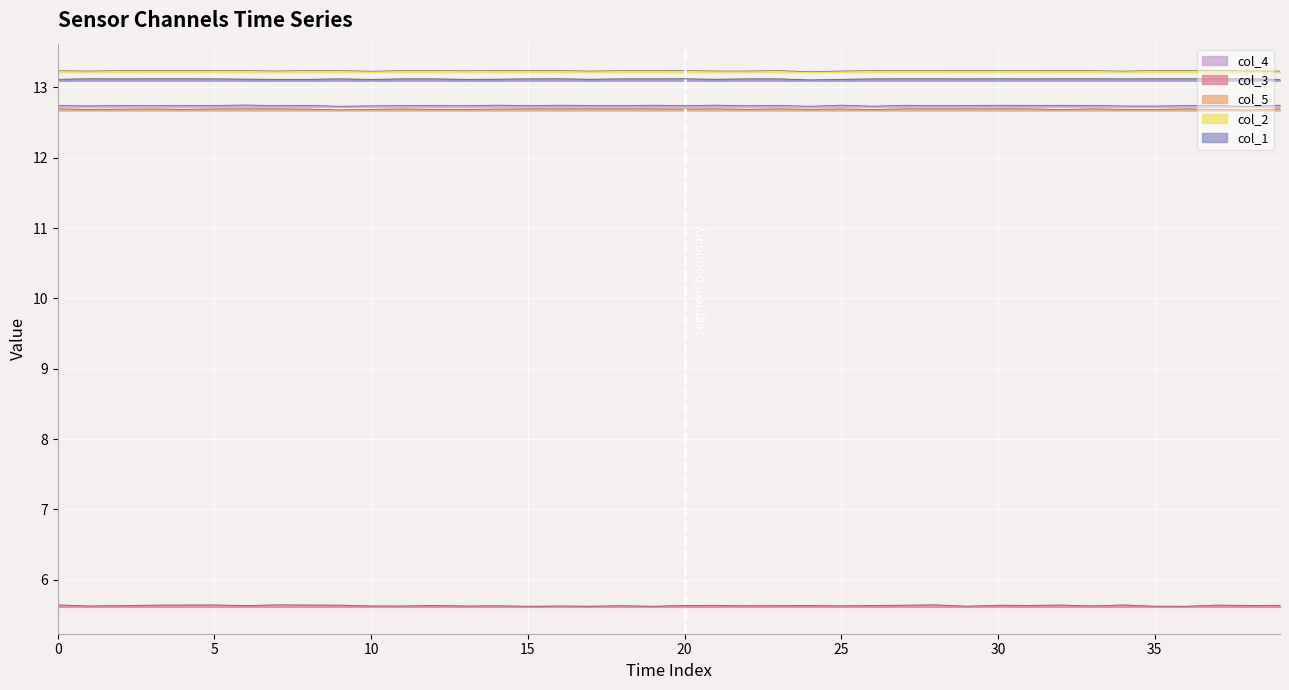

What is the difference between the highest and lowest values at 5?

7.6